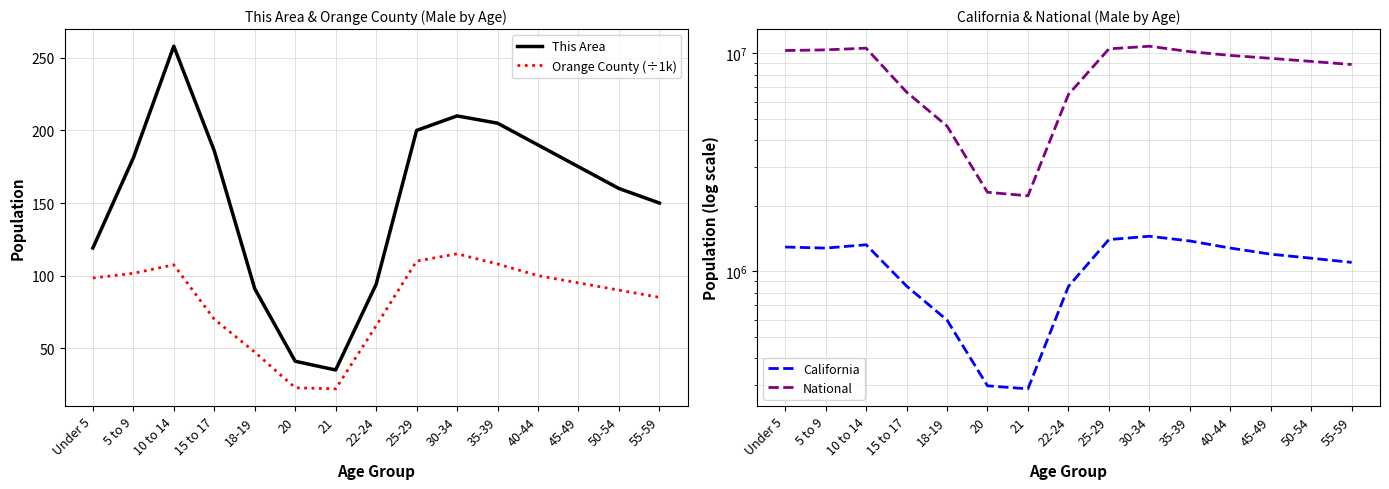

Is it true that This Area equals 160.0 at 50-54?

True